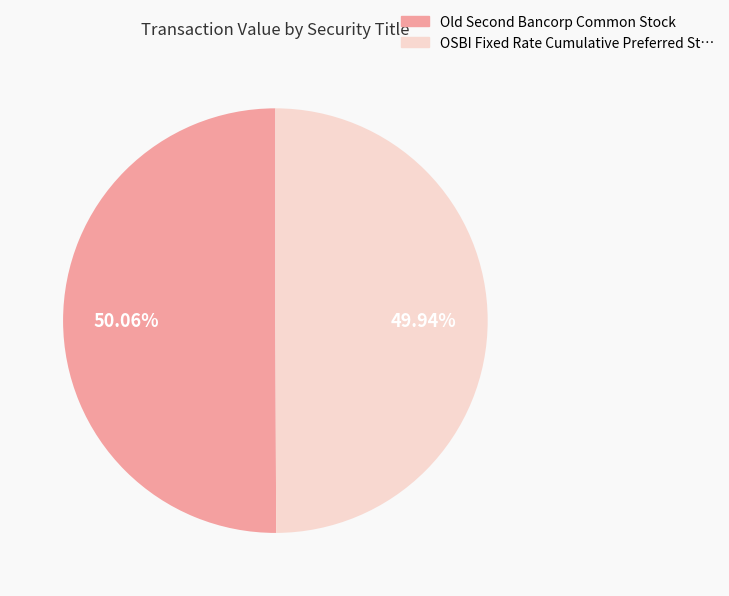

Does any single category account for the majority?

Yes